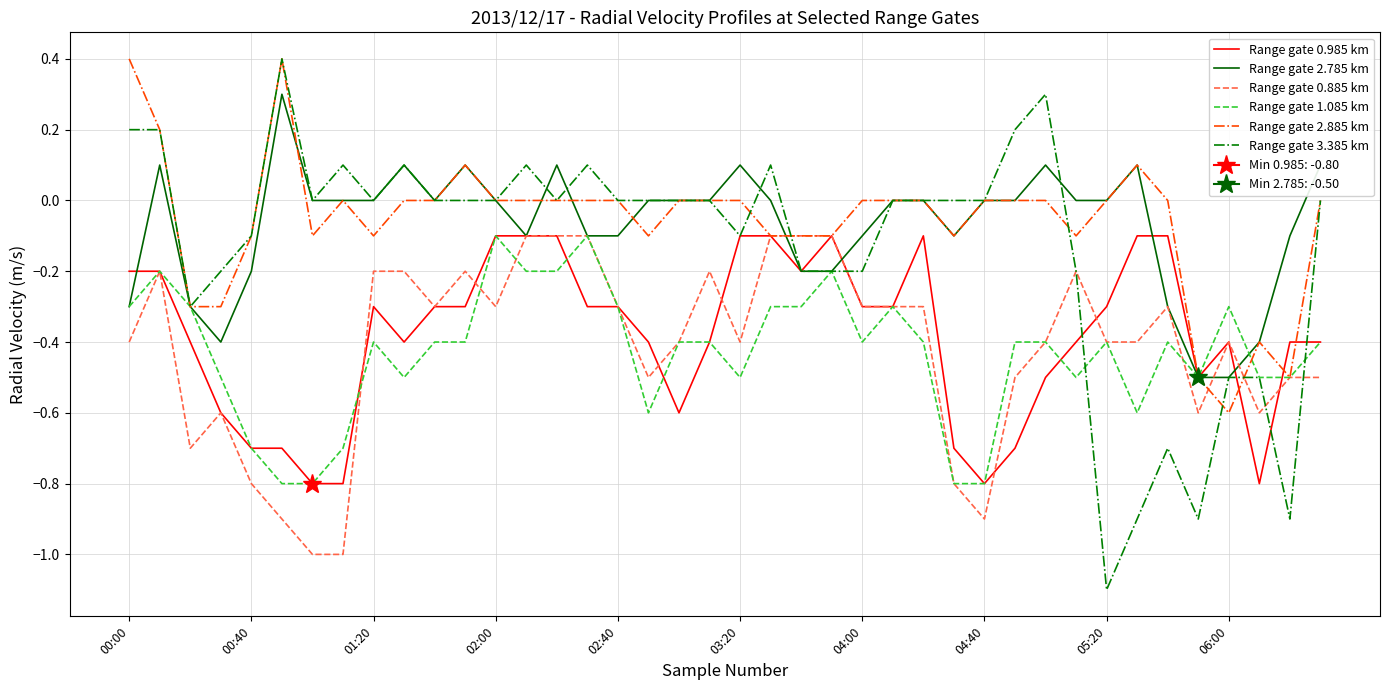

Count the number of categories in the chart.

40